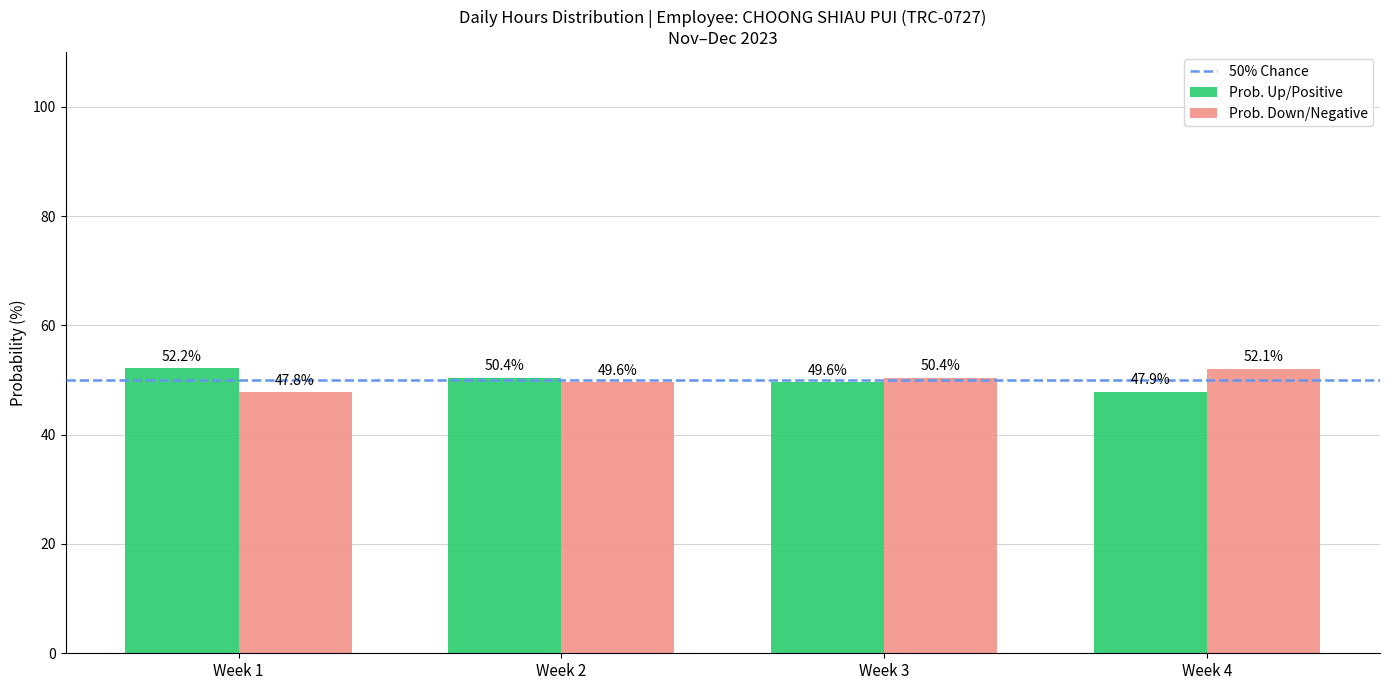

Rank the series at Week 3 from highest to lowest value.

Prob. Down/Negative, Prob. Up/Positive